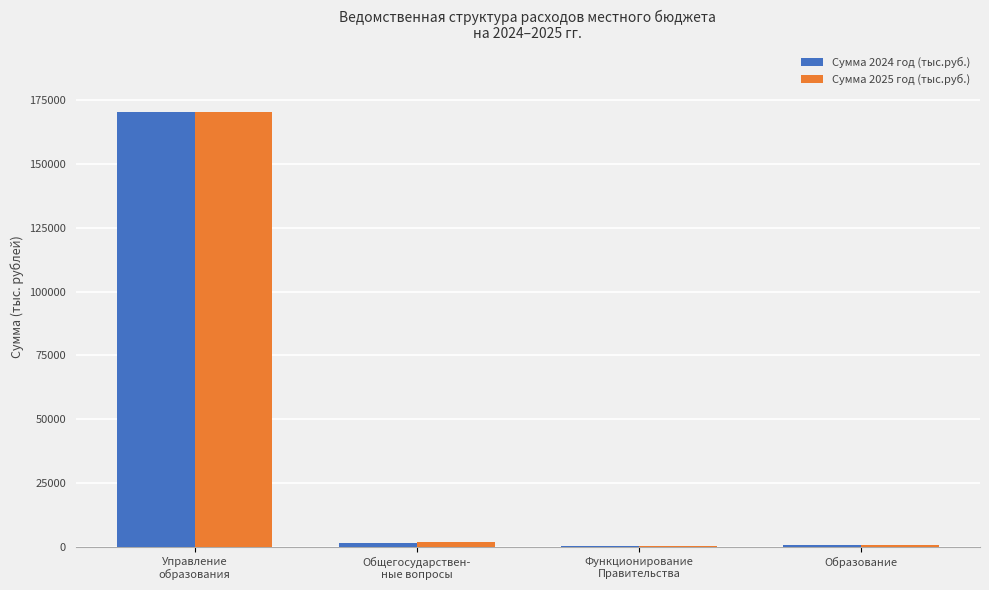

What is the sum of all Сумма 2024 год (тыс.руб.) values?

173353.0